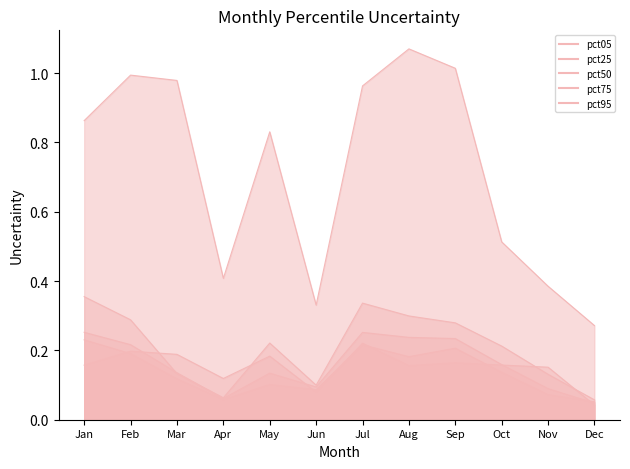

Is it true that pct95 equals 1.0 at Mar?

True